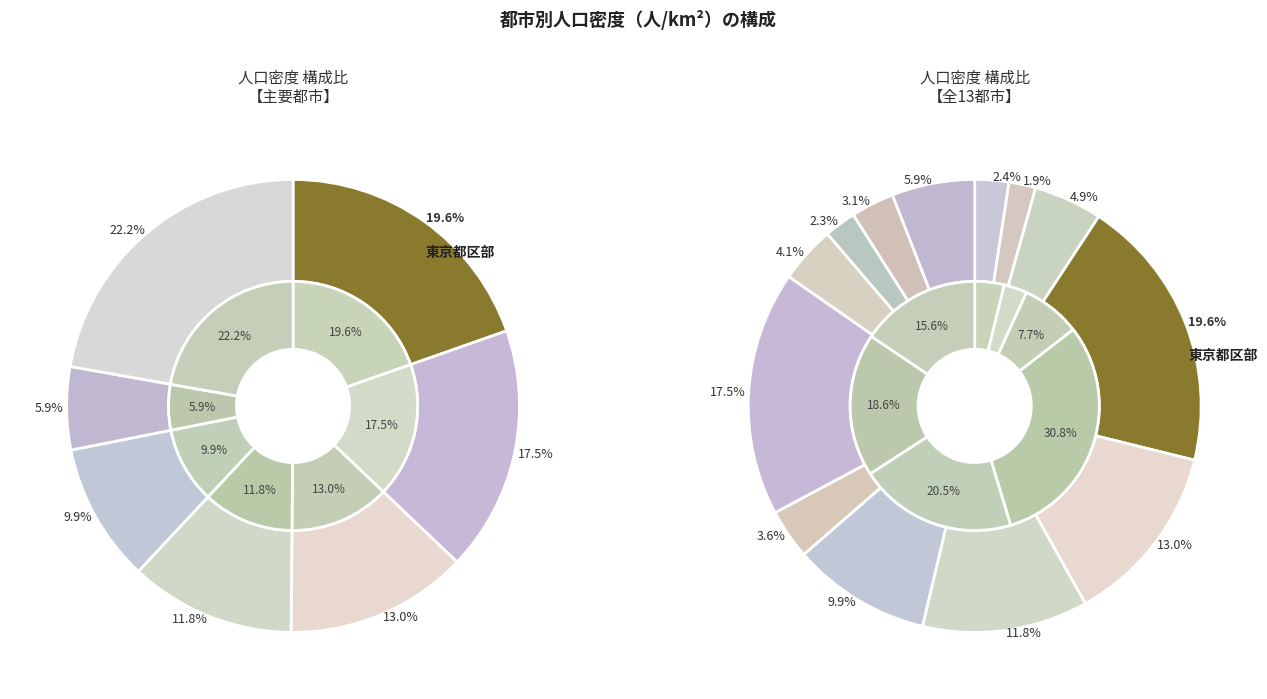

Rank the categories by value from lowest to highest.

仙台市, 広島市, 札幌市, 北九州市, 京都市, 神戸市, 千葉市, 福岡市, 名古屋市, 横浜市, 川崎市, 大阪市, 東京都区部